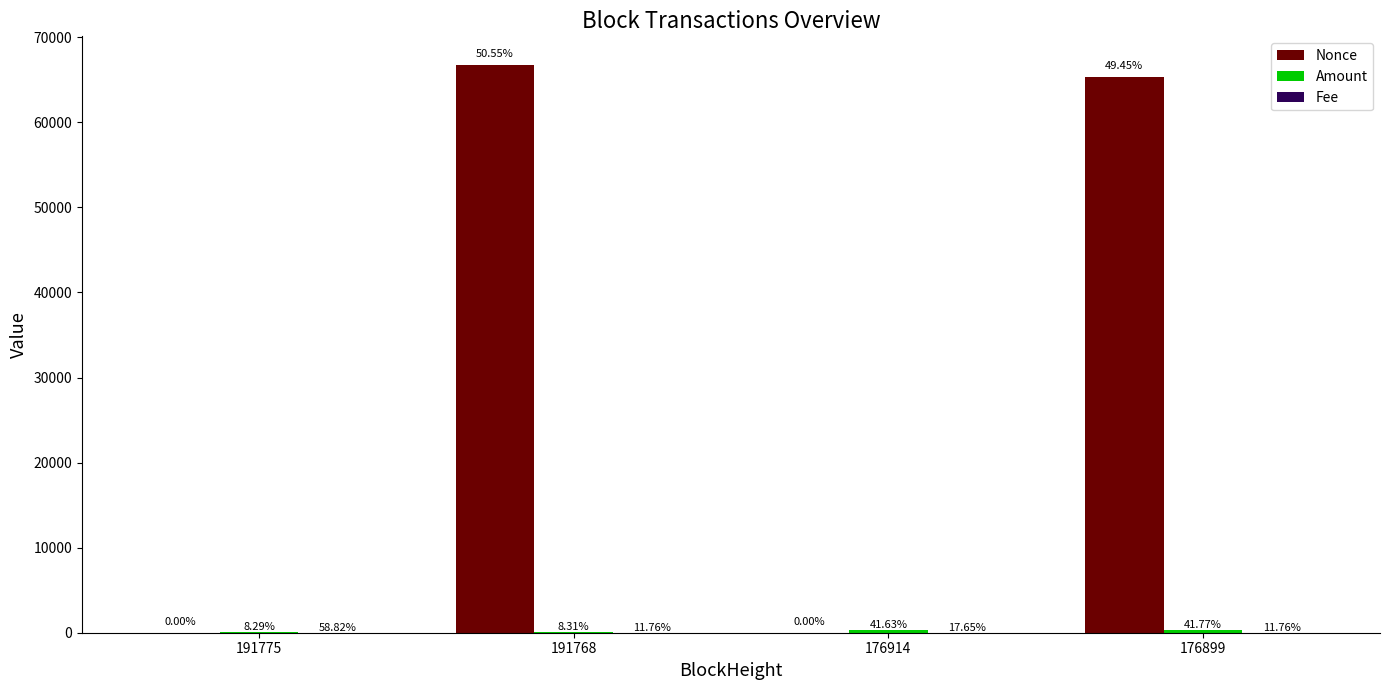

Reading left to right, list all the values displayed in this chart.

Nonce: 191775=1.0	191768=66769.0	176914=0.0	176899=65325.0
Amount: 191775=60.9	191768=61.0	176914=306.0	176899=307.0
Fee: 191775=0.1	191768=0.0	176914=0.0	176899=0.0